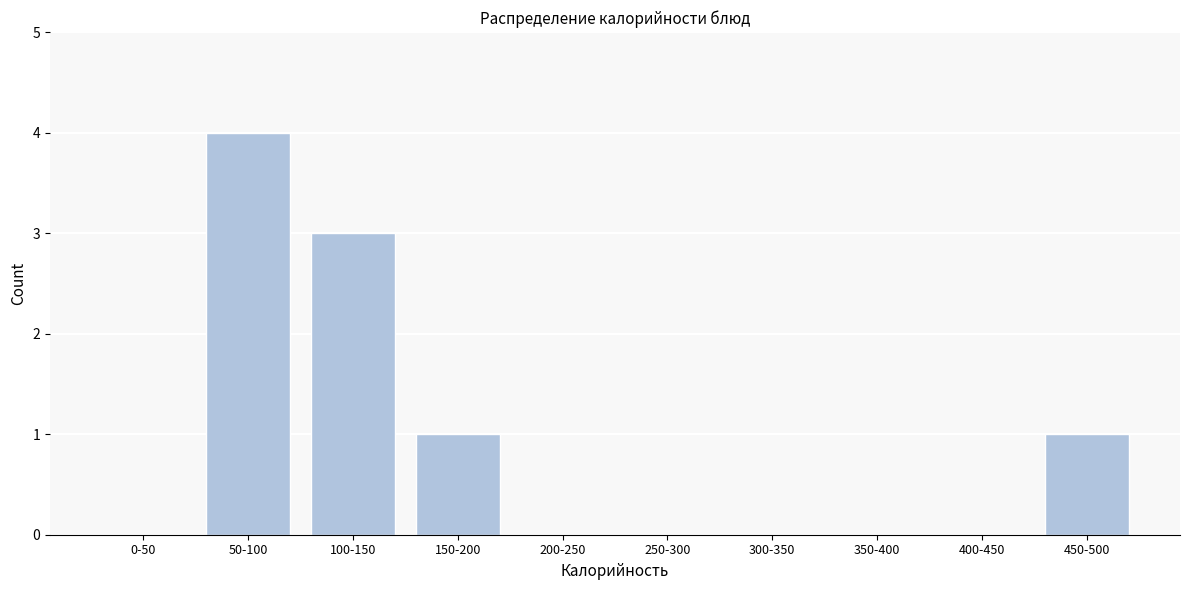

Reading left to right, list all the values displayed in this chart.

0-50=0	50-100=4	100-150=3	150-200=1	200-250=0	250-300=0	300-350=0	350-400=0	400-450=0	450-500=1